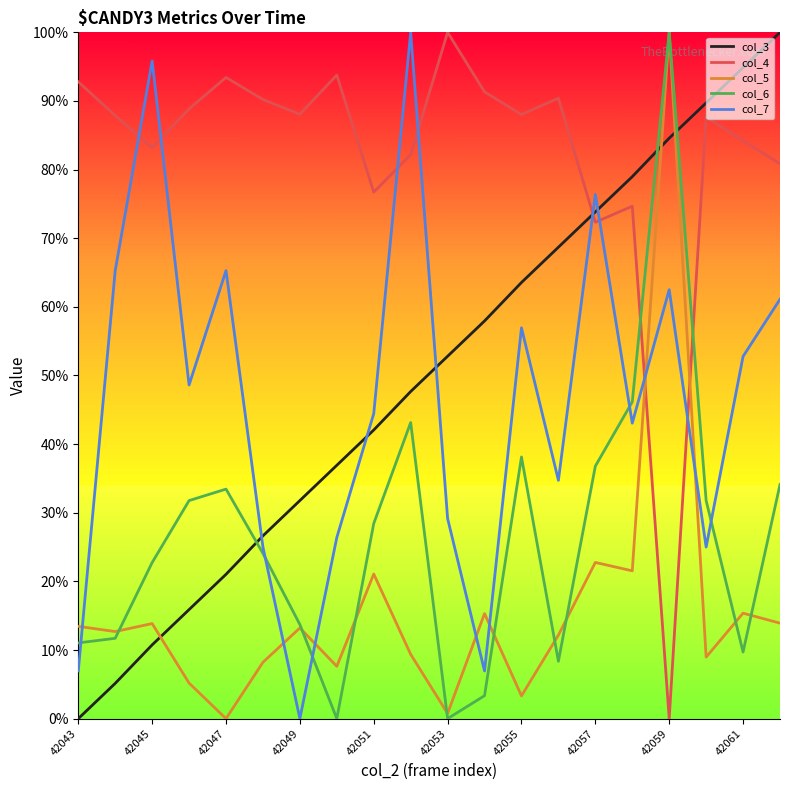

True or false: col_7 has more than 0 interior local peaks.

True